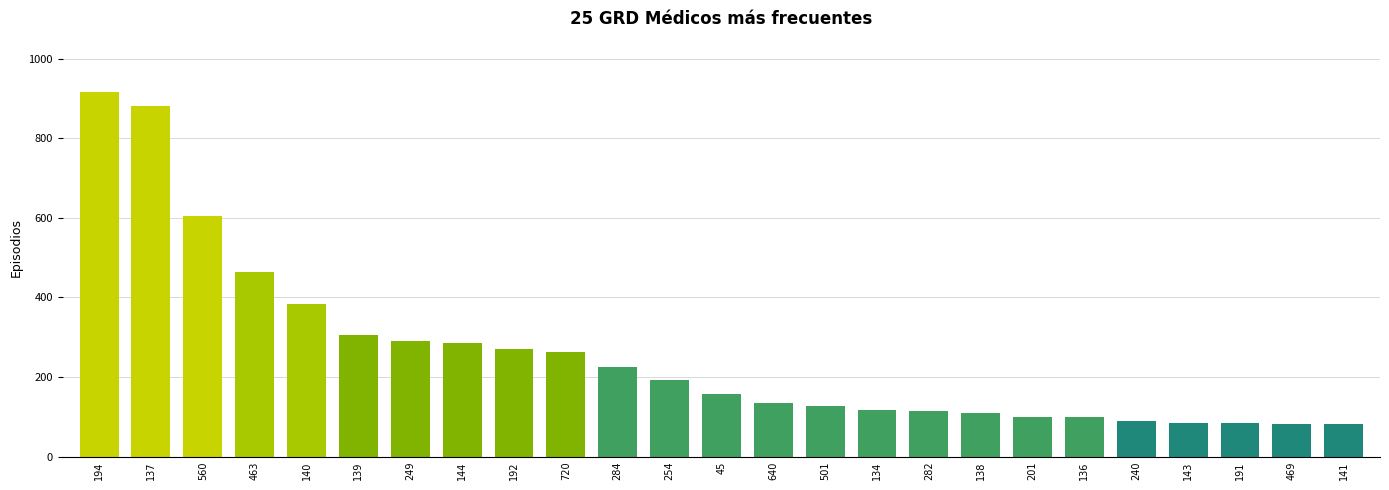

At which category does the chart reach its peak across all series?

194